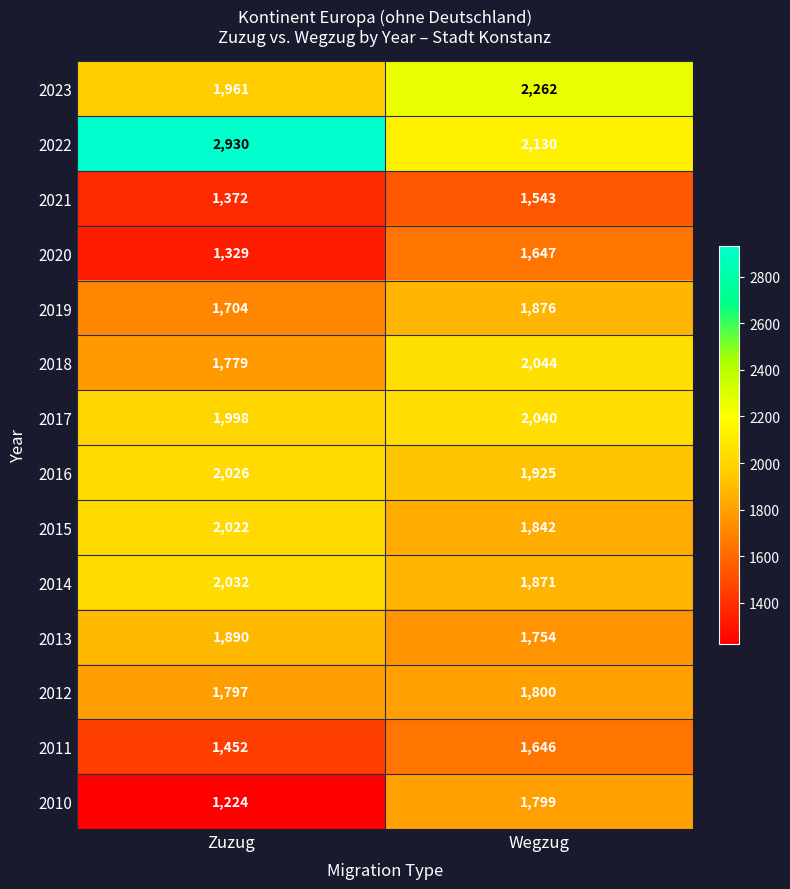

How many data points does each series have?

2